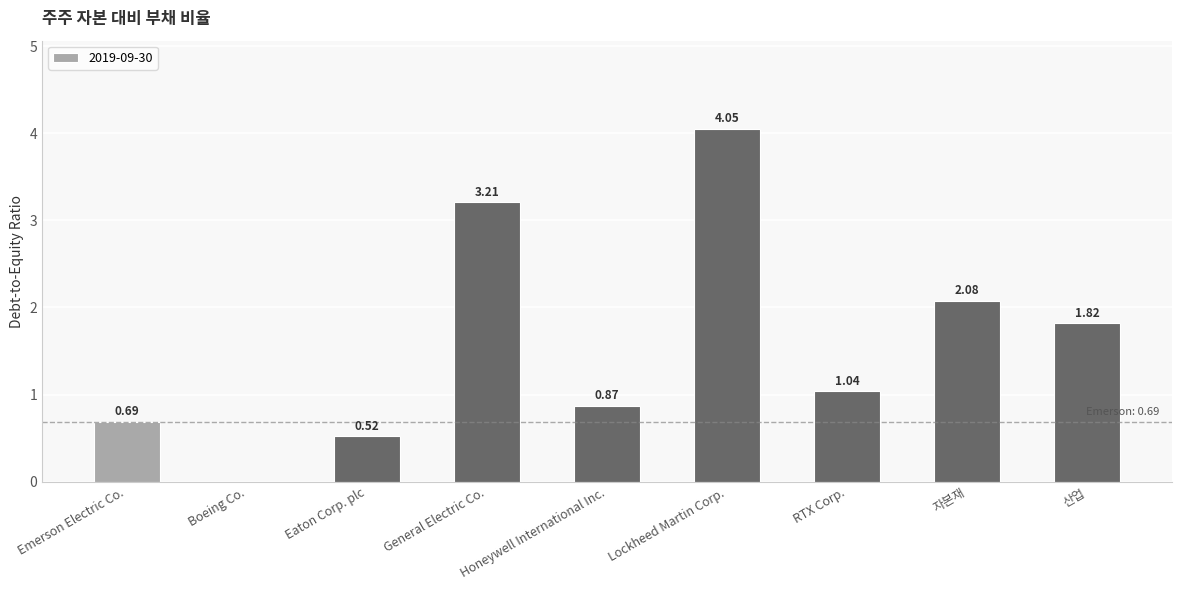

Count the number of categories in the chart.

9